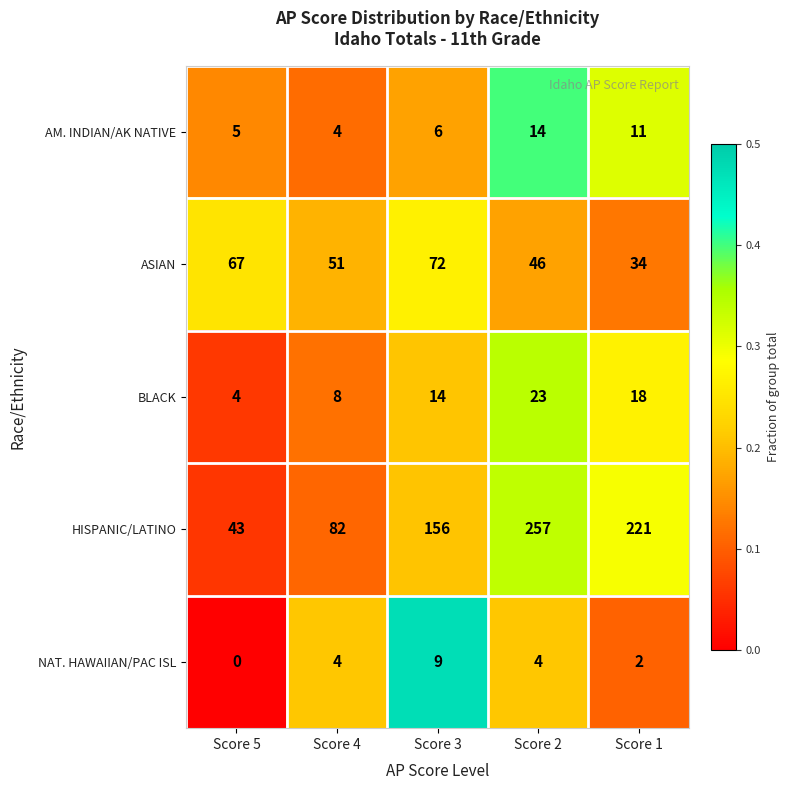

At which category is the sum across all series the highest?

Score 2